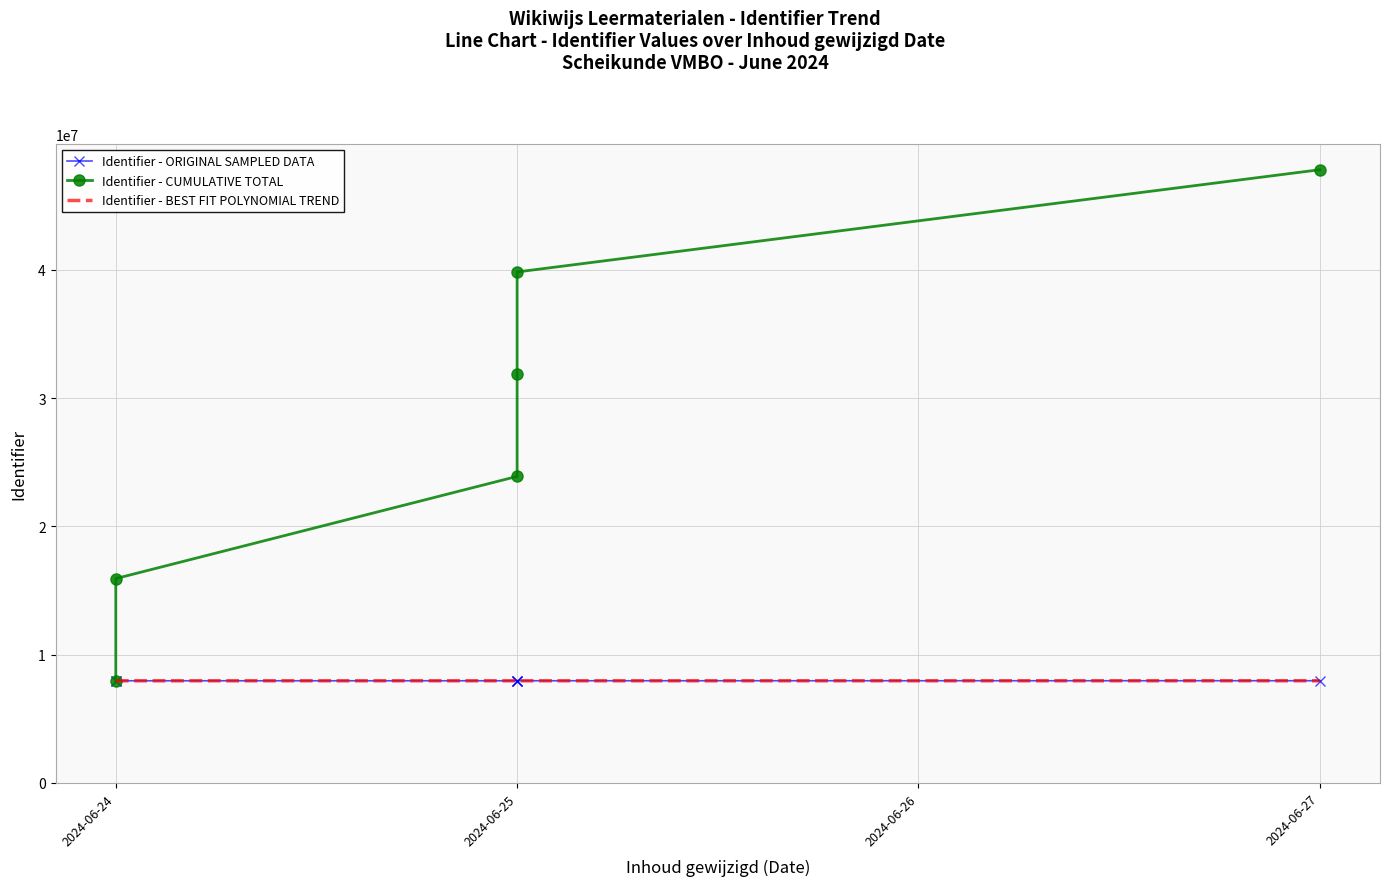

Reading right to left, transcribe all the data shown in this chart.

2024-06-27=7969626	2024-06-25=7968425	2024-06-25=7968104	2024-06-25=7967034	2024-06-24=7966816	2024-06-24=7966770